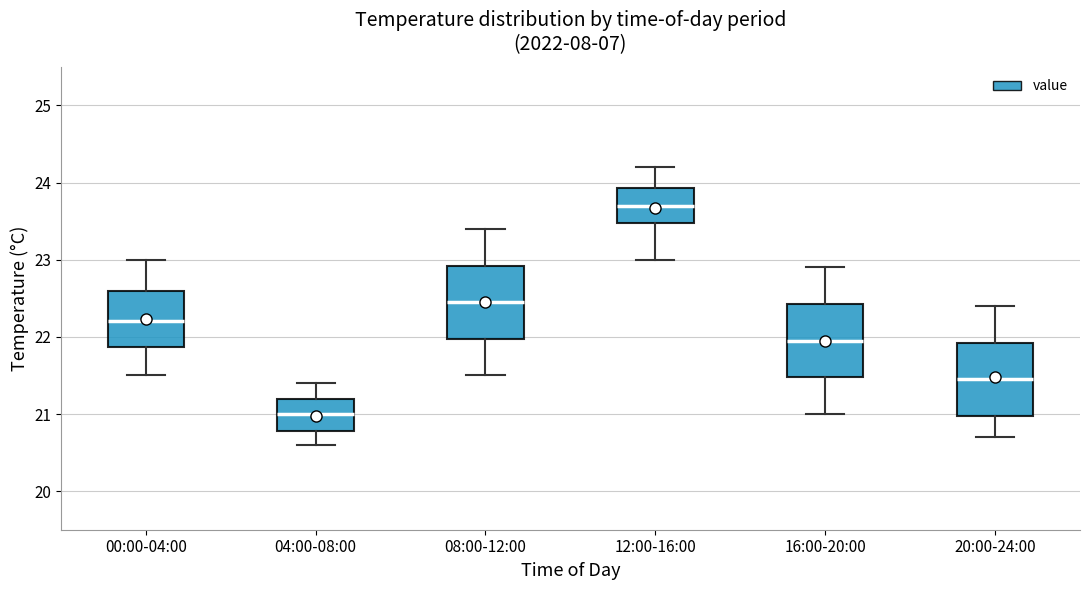

Where is the lower edge of the box for 12:00-16:00 on the y-axis? The values are not printed on the chart, so give them approximately, as read against the axis.

23.5